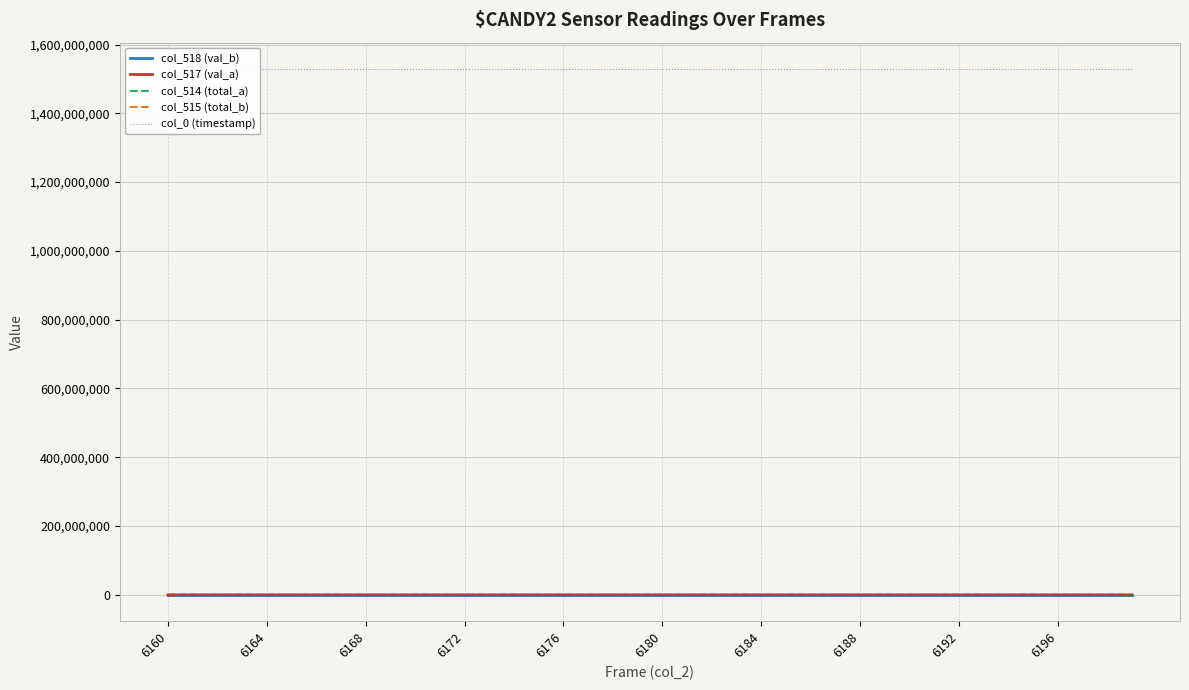

What is the total value across all series at 6196?

1529064813.8